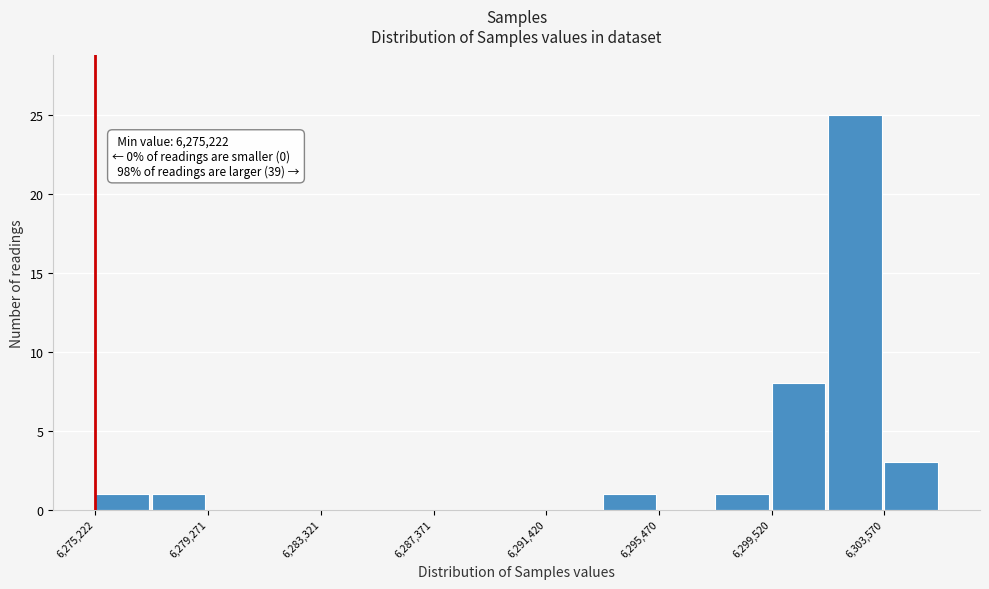

Which range on the x-axis has the tallest bar?

6301500 to 6303500